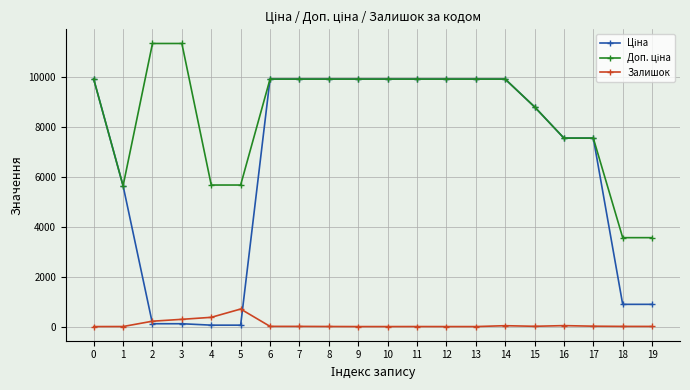

How many values in the Залишок series are below 7?

9